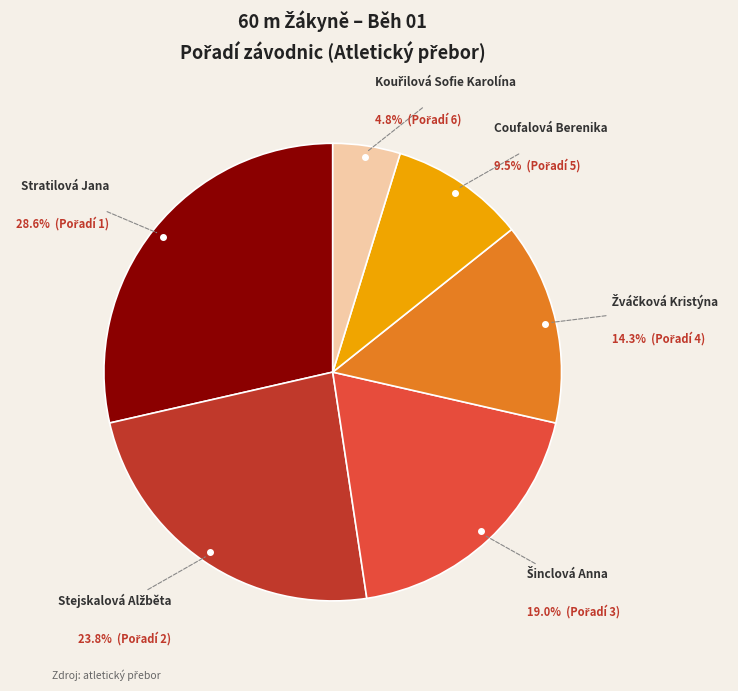

Is there any slice that represents more than half of the pie?

No